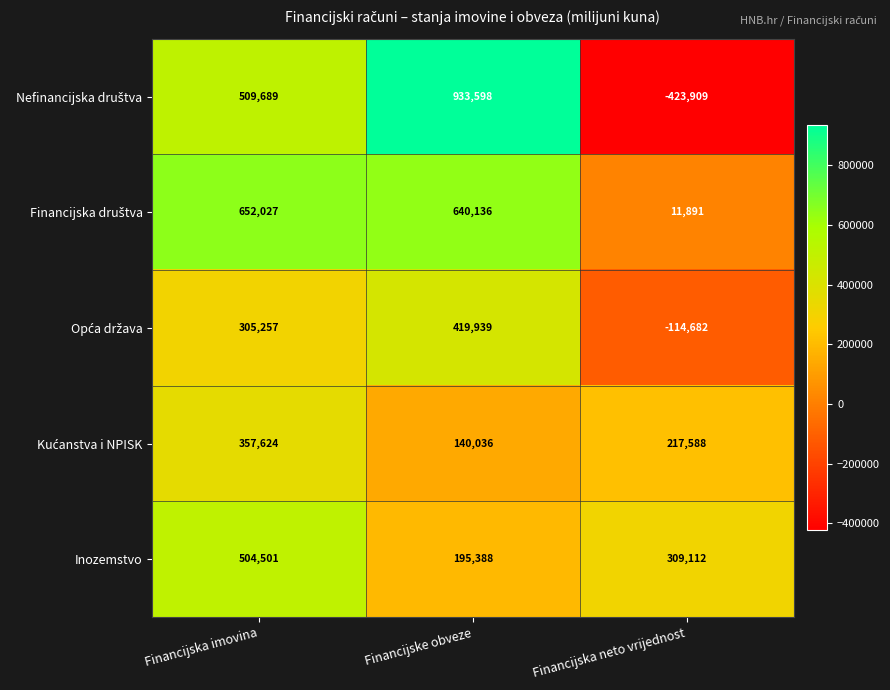

At which category is the sum across all series the highest?

Financijska imovina